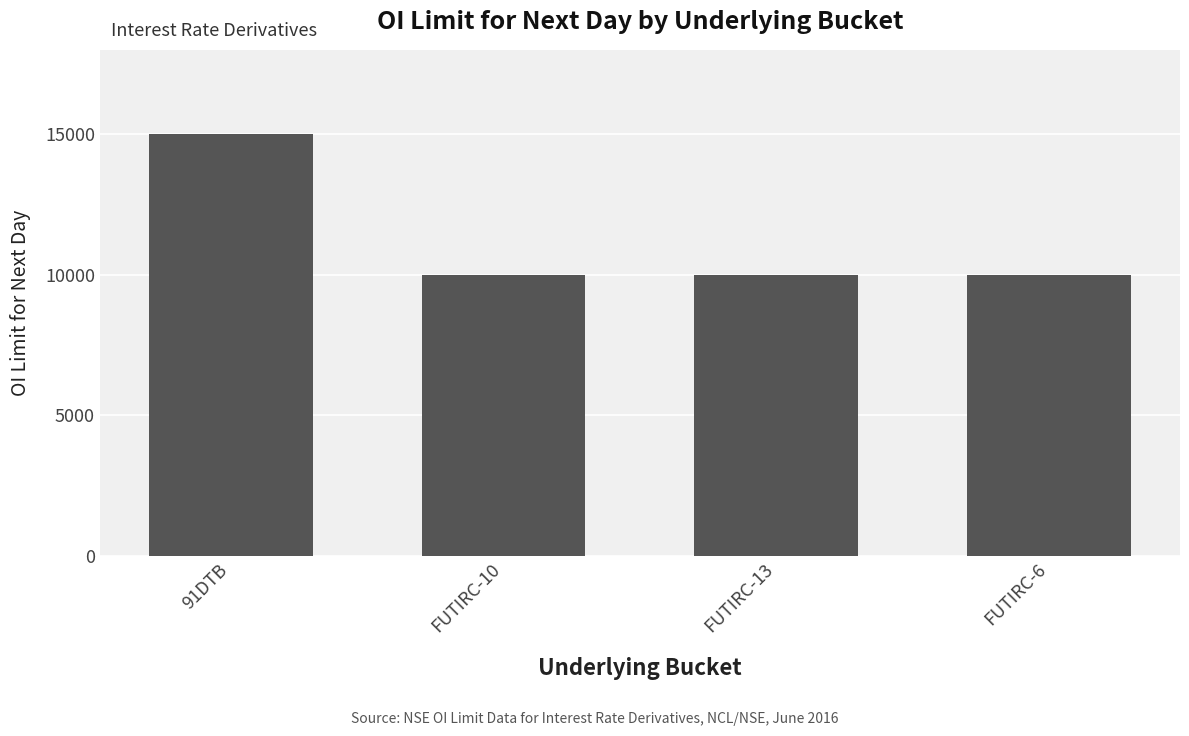

Between 91DTB and FUTIRC-13, which is larger?

91DTB